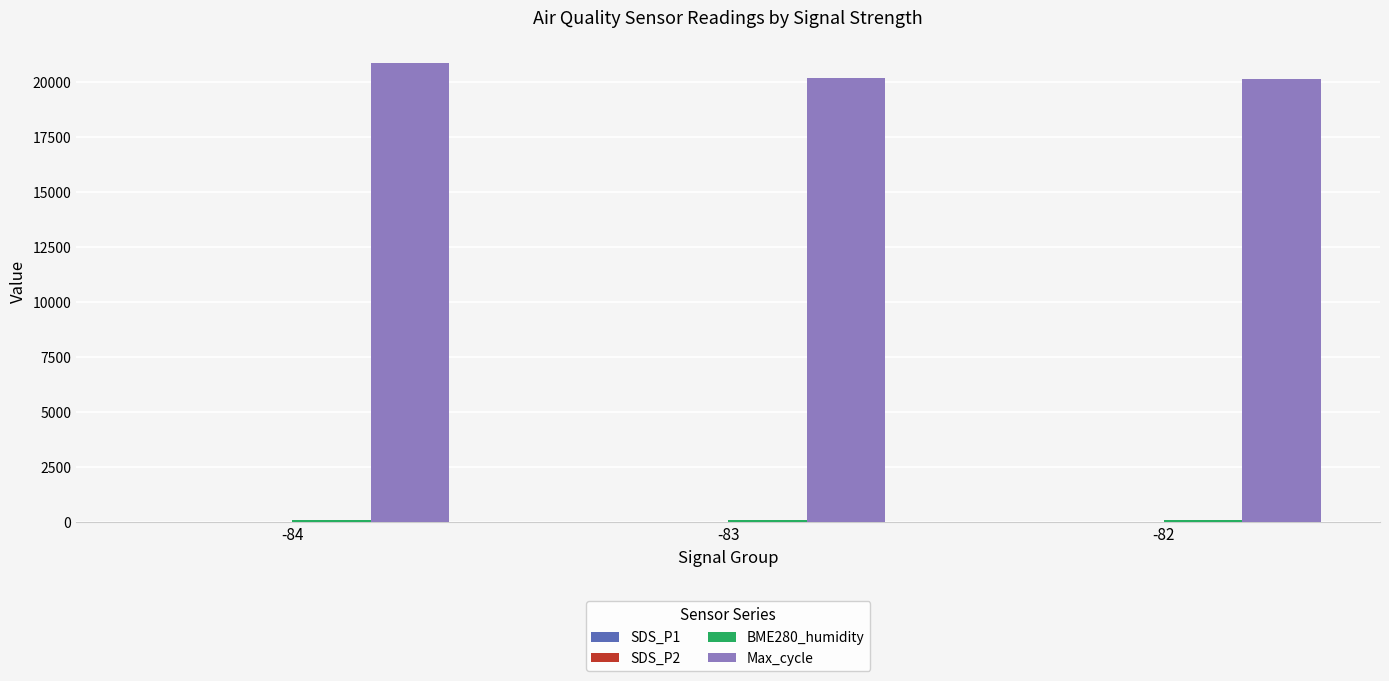

What is the greatest value displayed?

20855.0